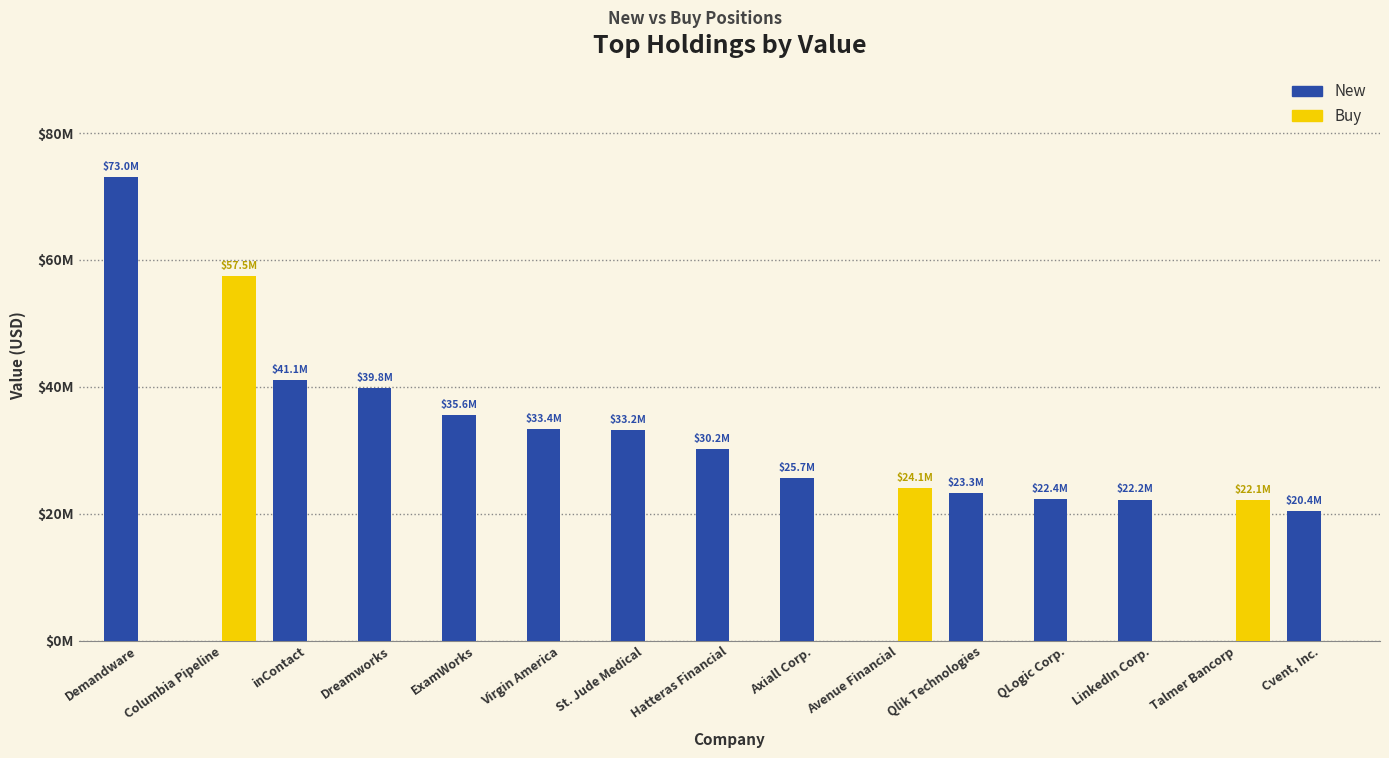

At Hatteras Financial, list the series in order from smallest to largest.

Buy, New